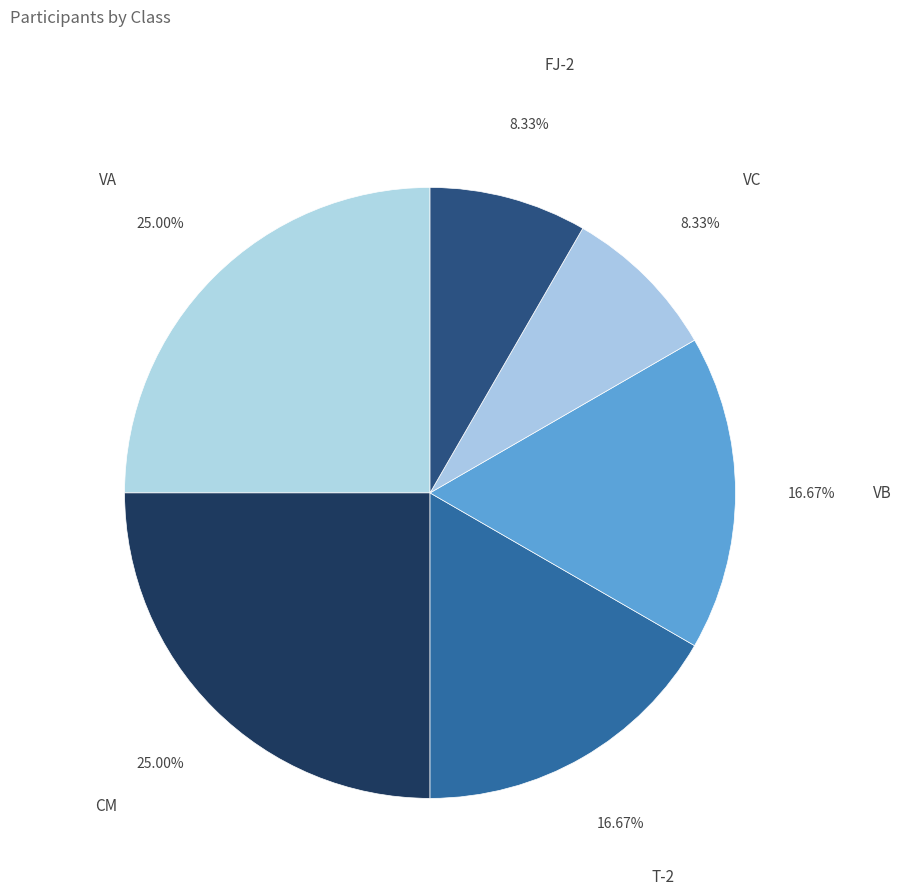

What percentage is the VB slice, to the nearest percent?

17%